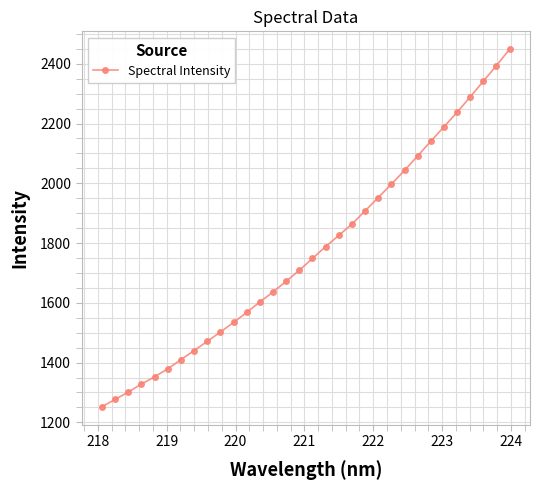

What is the smallest value displayed?

1252.6